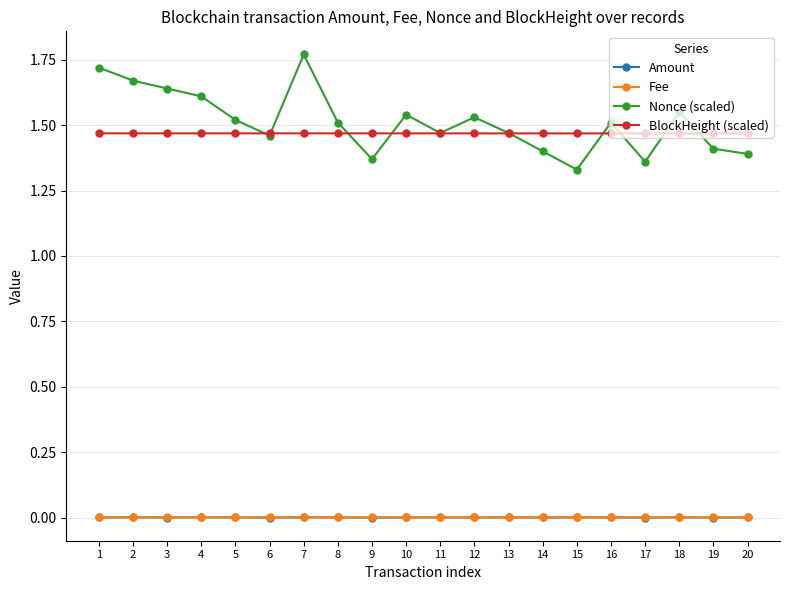

At which category does the chart reach its peak across all series?

7